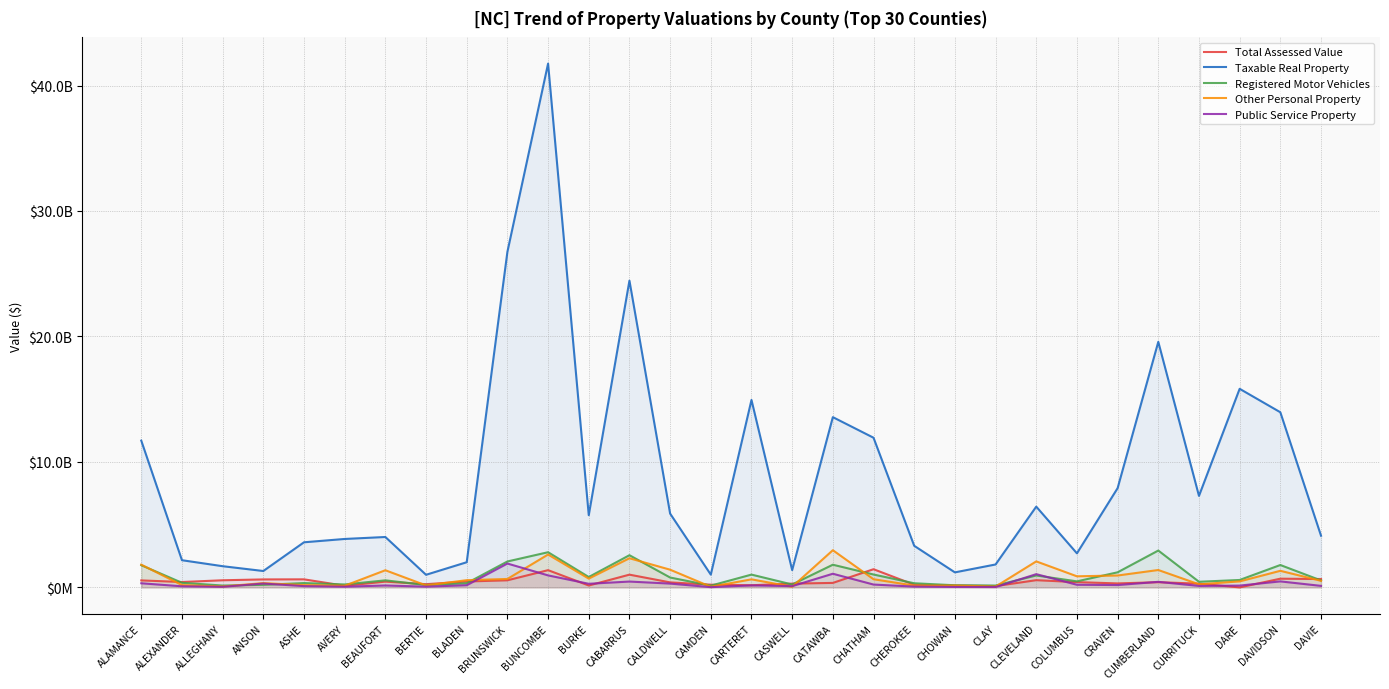

Which series has the widest spread of values?

Taxable Real Property